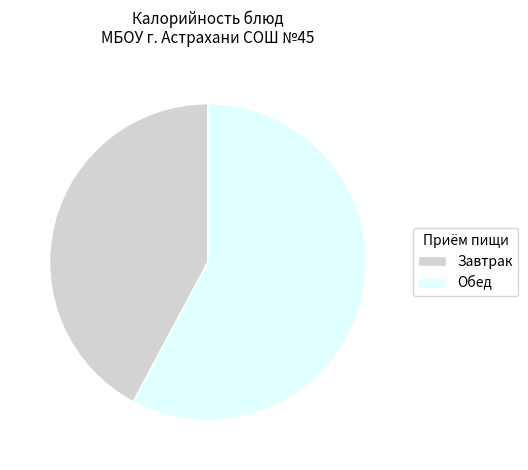

Which has a higher value, Обед or Завтрак?

Обед